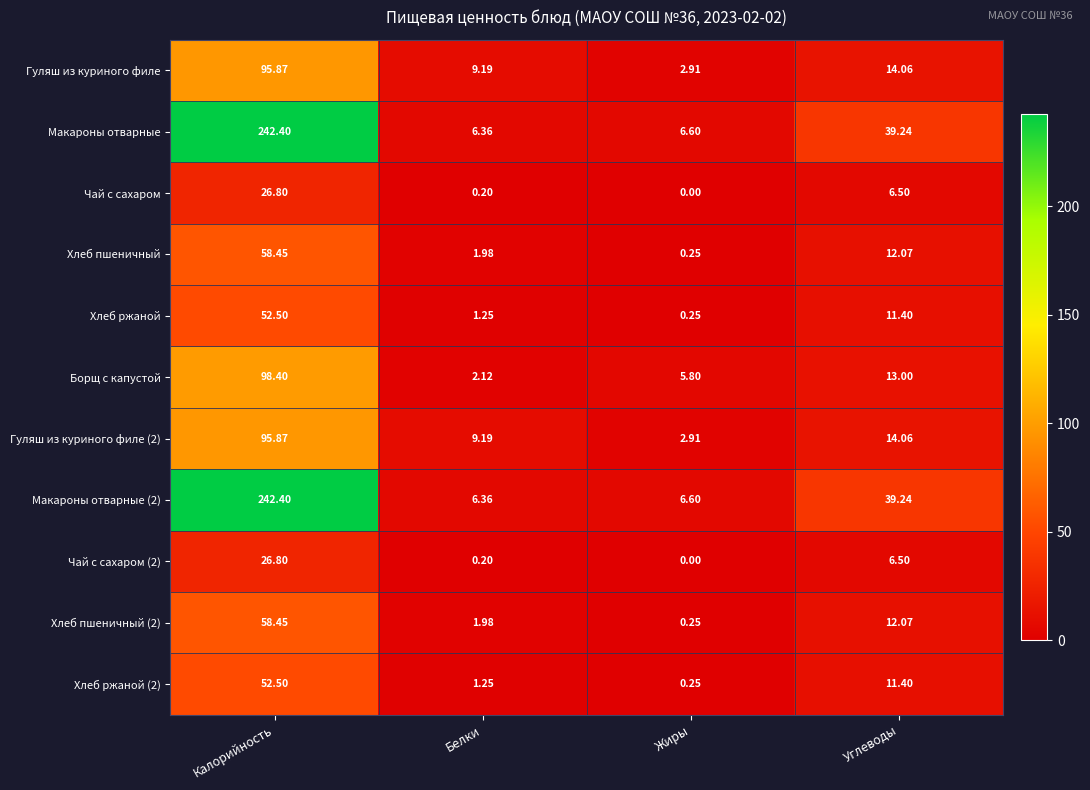

Where does the Хлеб пшеничный series first go above 12?

Калорийность